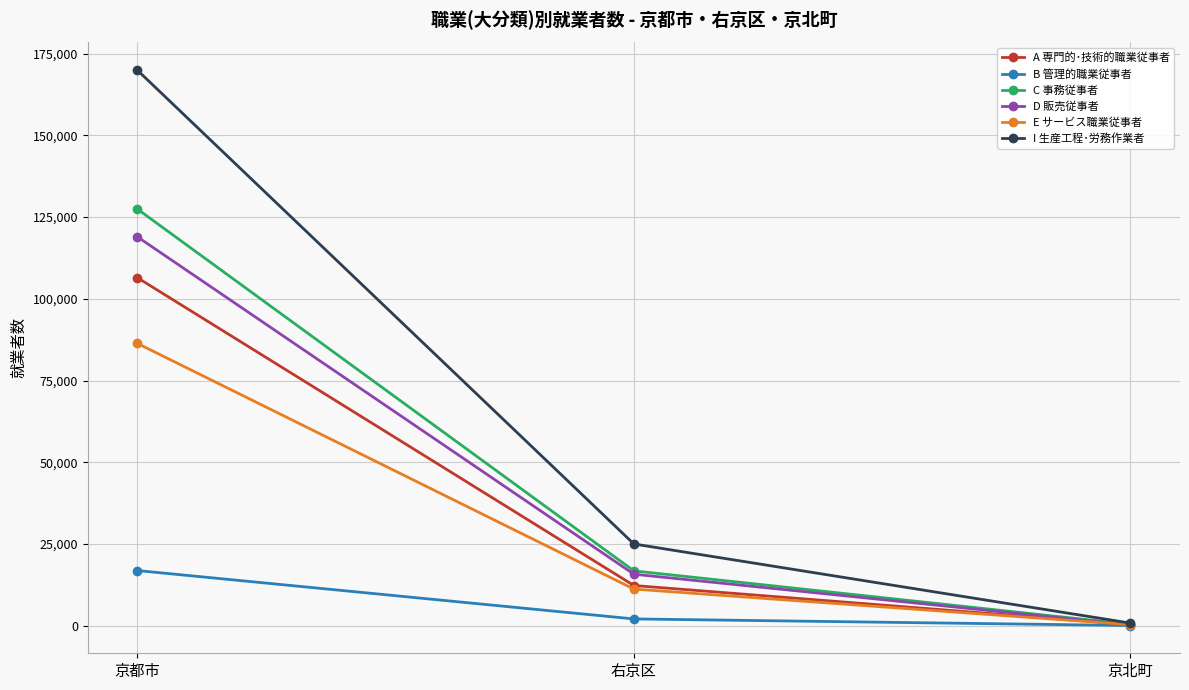

Which series changed the most between 右京区 and 京北町?

I 生産工程･労務作業者